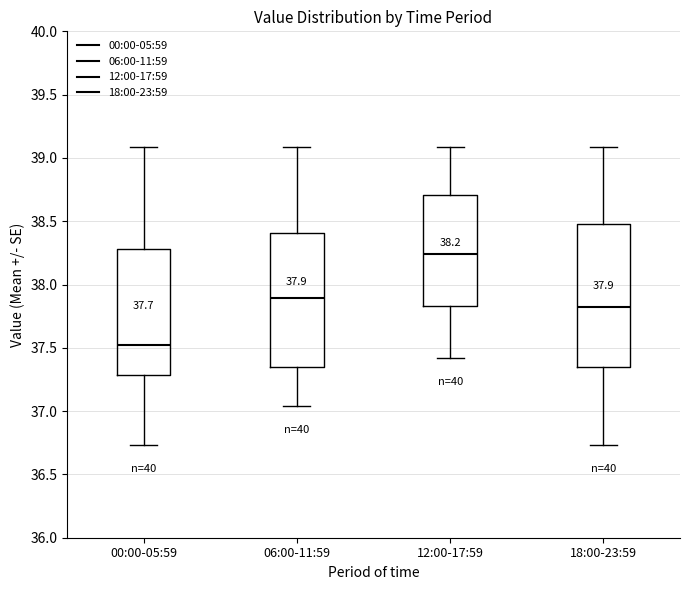

Which box has the highest median line?

12:00-17:59